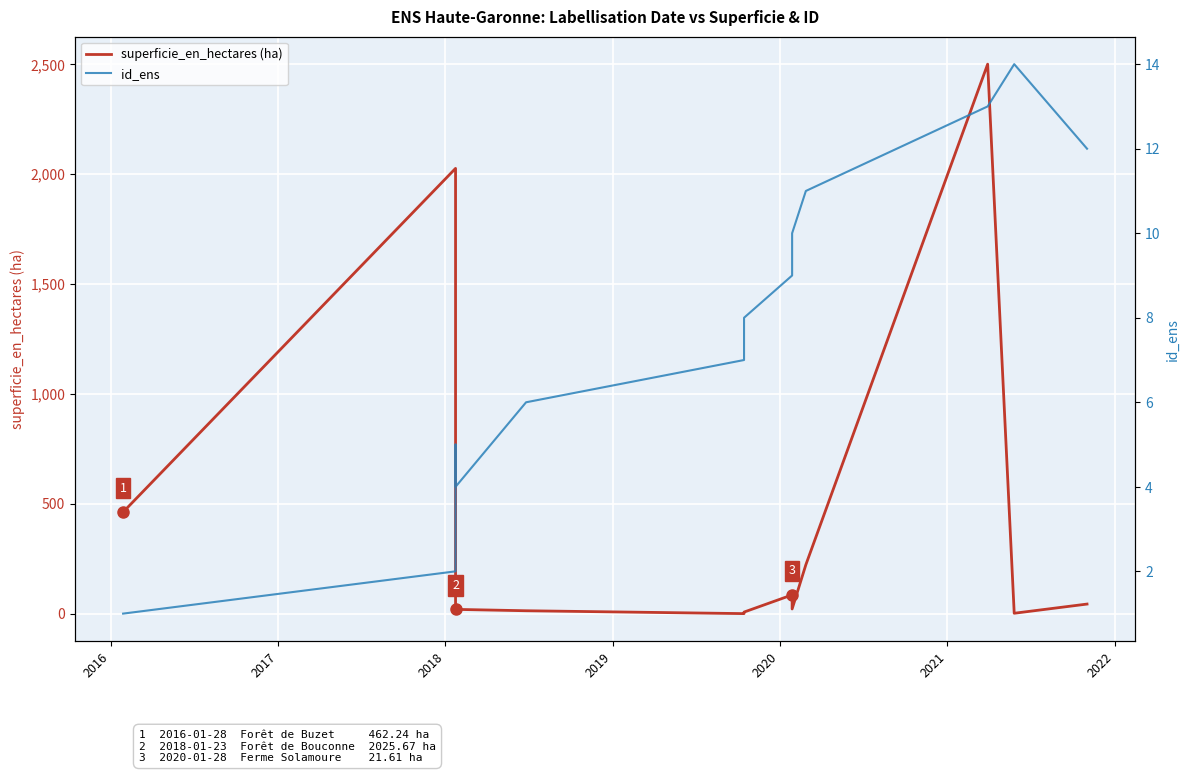

How many lines are shown in the chart?

2